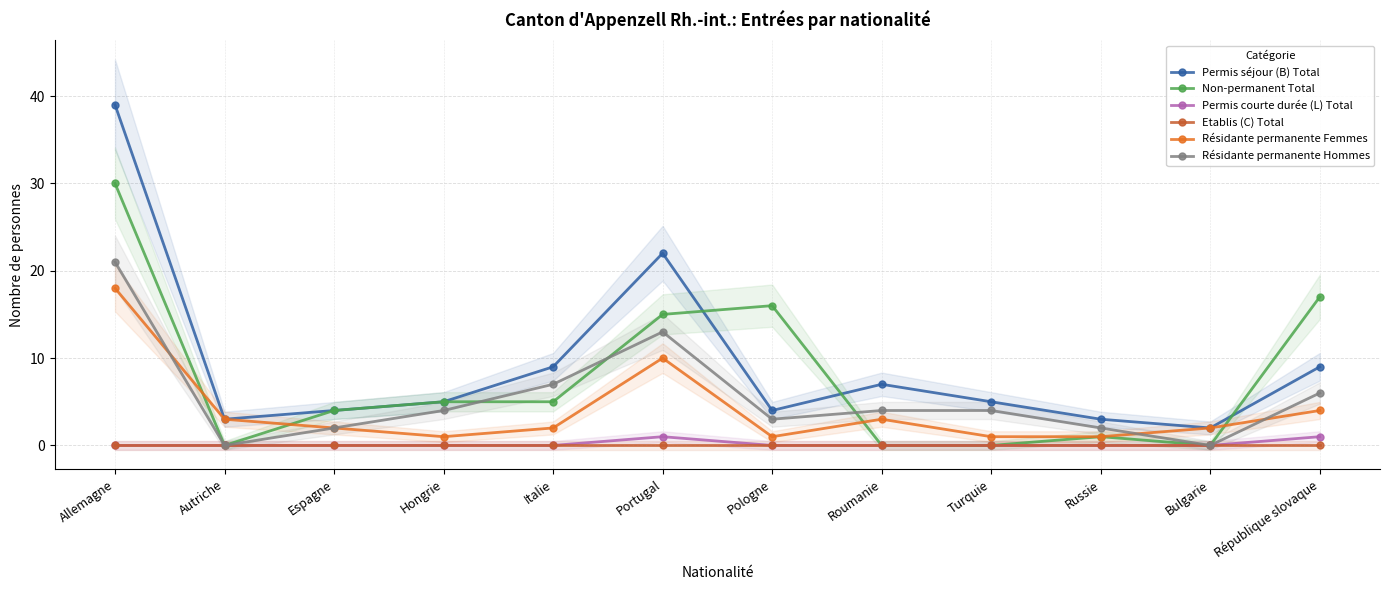

What is the sum of all Résidante permanente Hommes values?

66